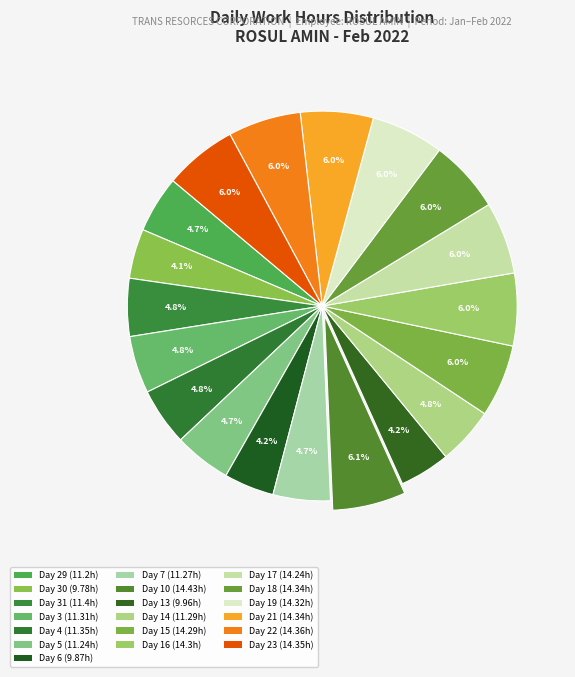

How many slices are in this pie chart?

19